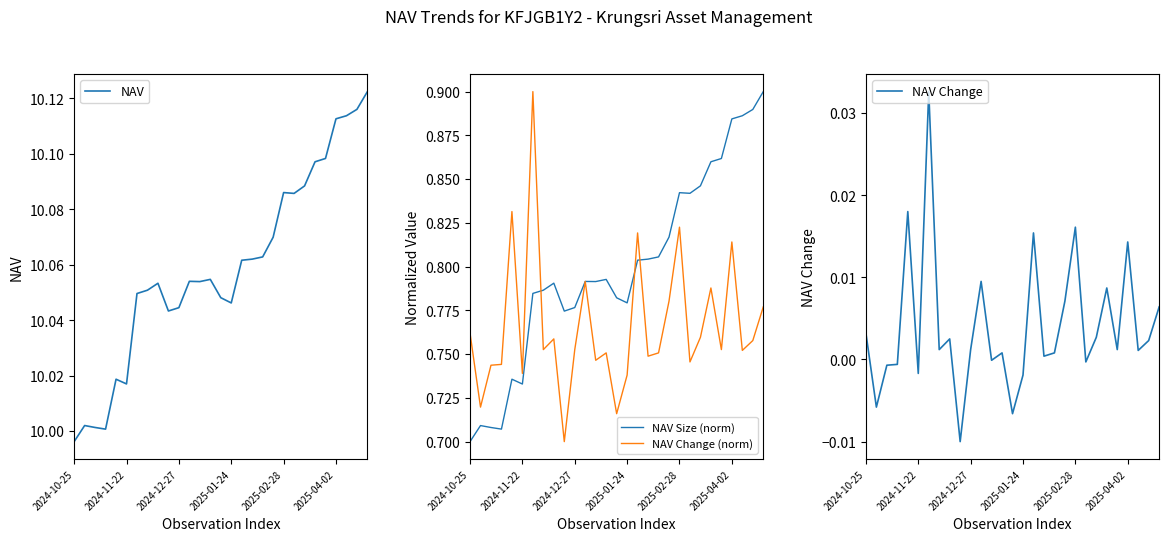

At which label does NAV Change (norm) reach its minimum?

9